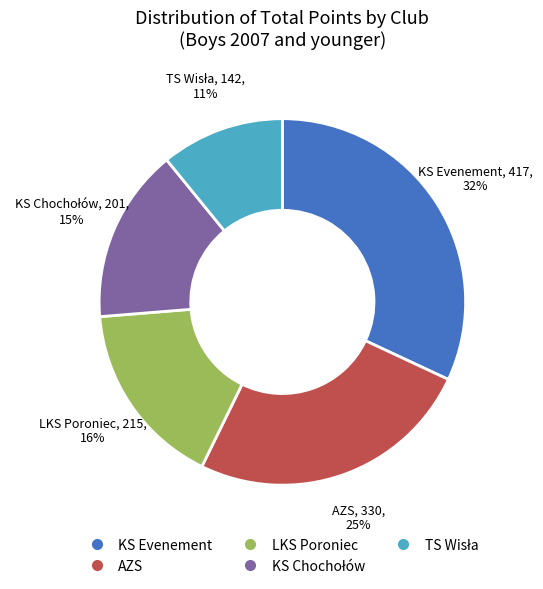

Which category has the biggest portion of the pie?

KS Evenement